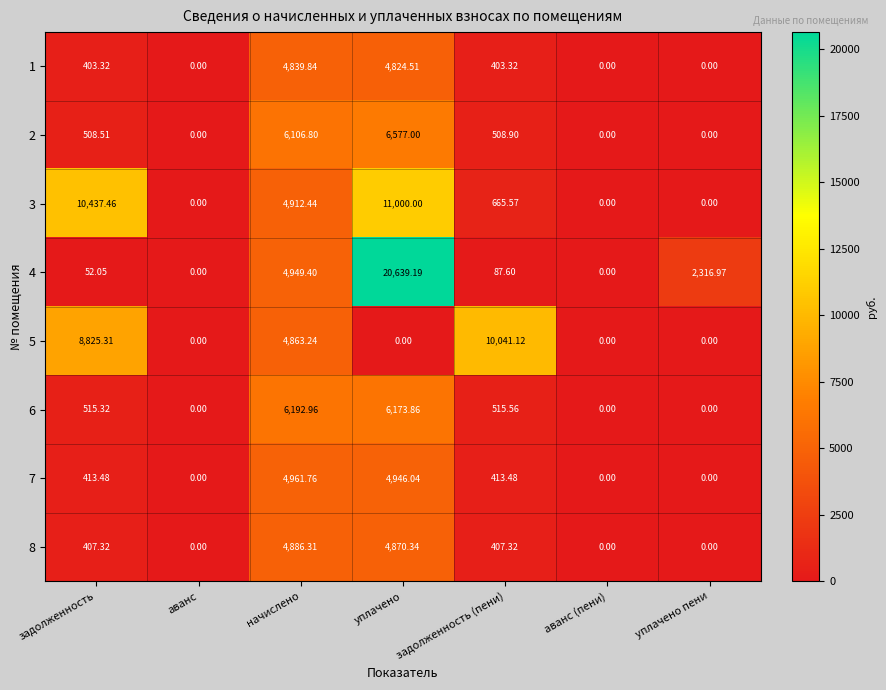

What is the spread (max minus min) of values at уплачено?

20639.2